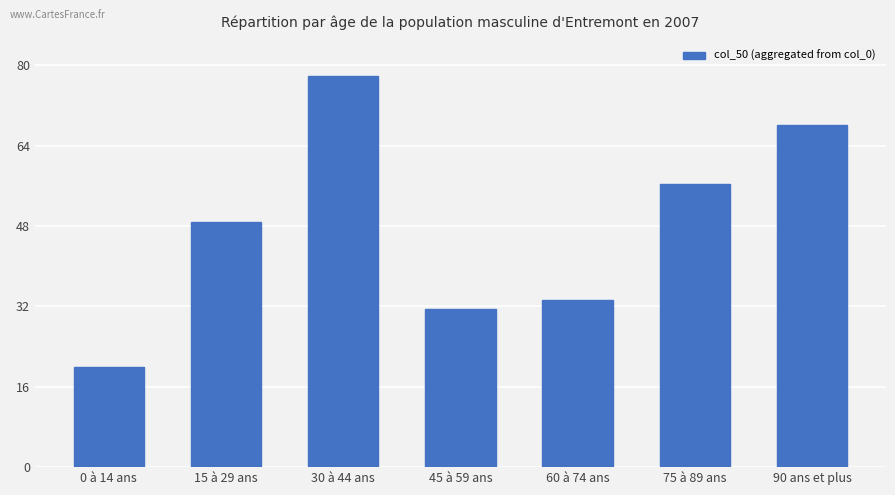

Which label corresponds to the largest value in the chart?

30 à 44 ans